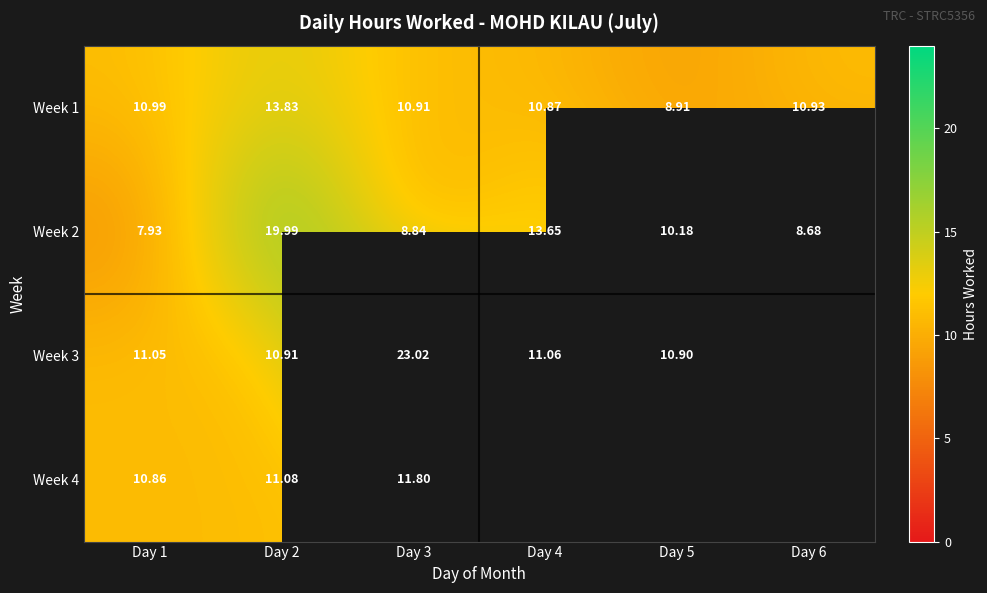

Which category has the highest value across all series?

Day 3